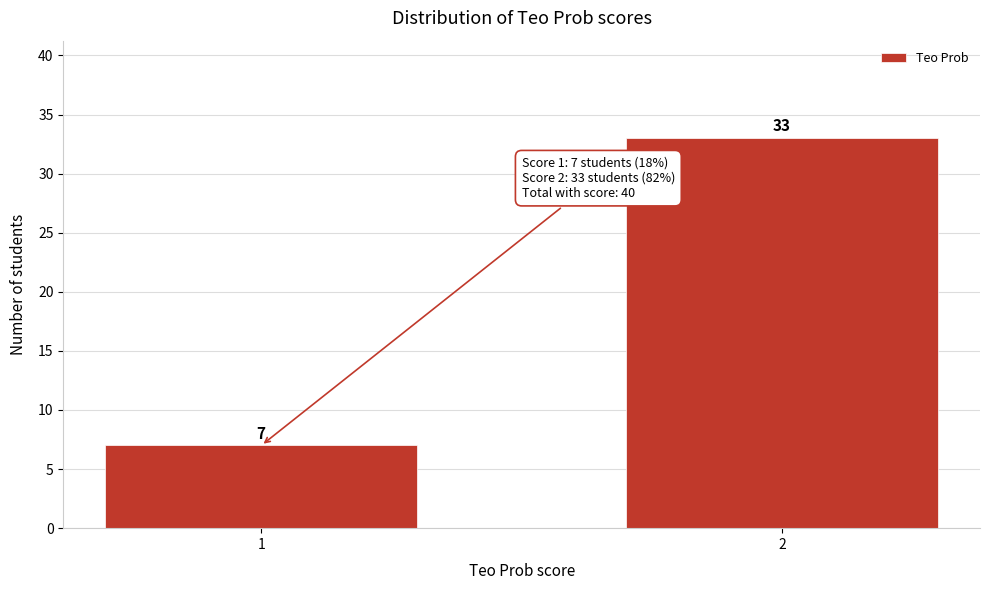

Reading left to right, what are all the values shown in this chart?

7	33